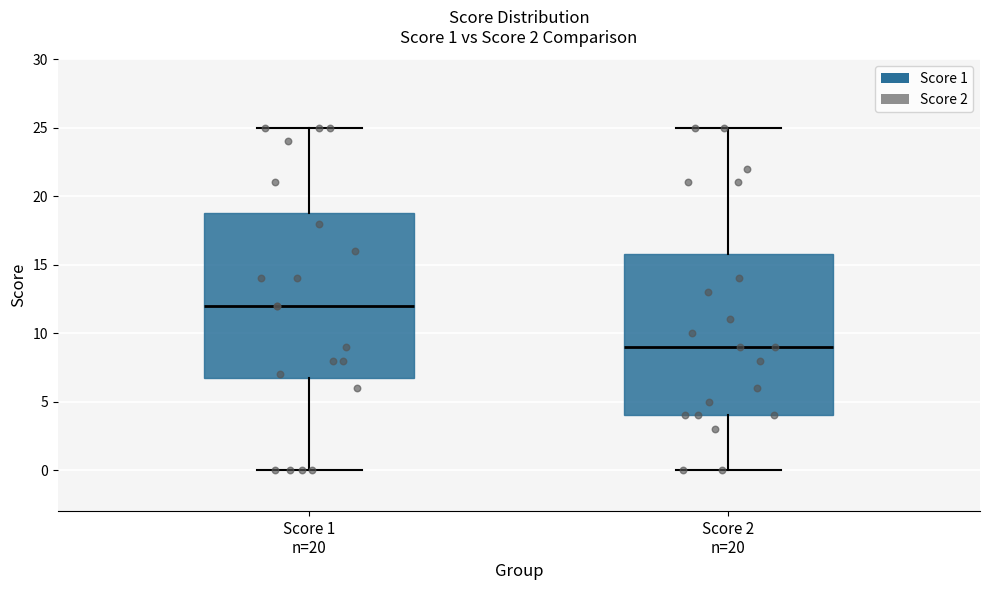

Which box has the lowest median line?

Score 2 n=20